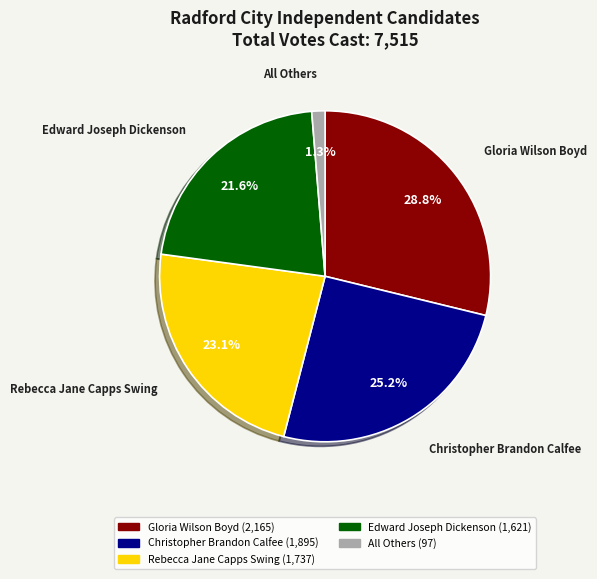

To the nearest percent, what portion does Gloria Wilson Boyd represent?

29%